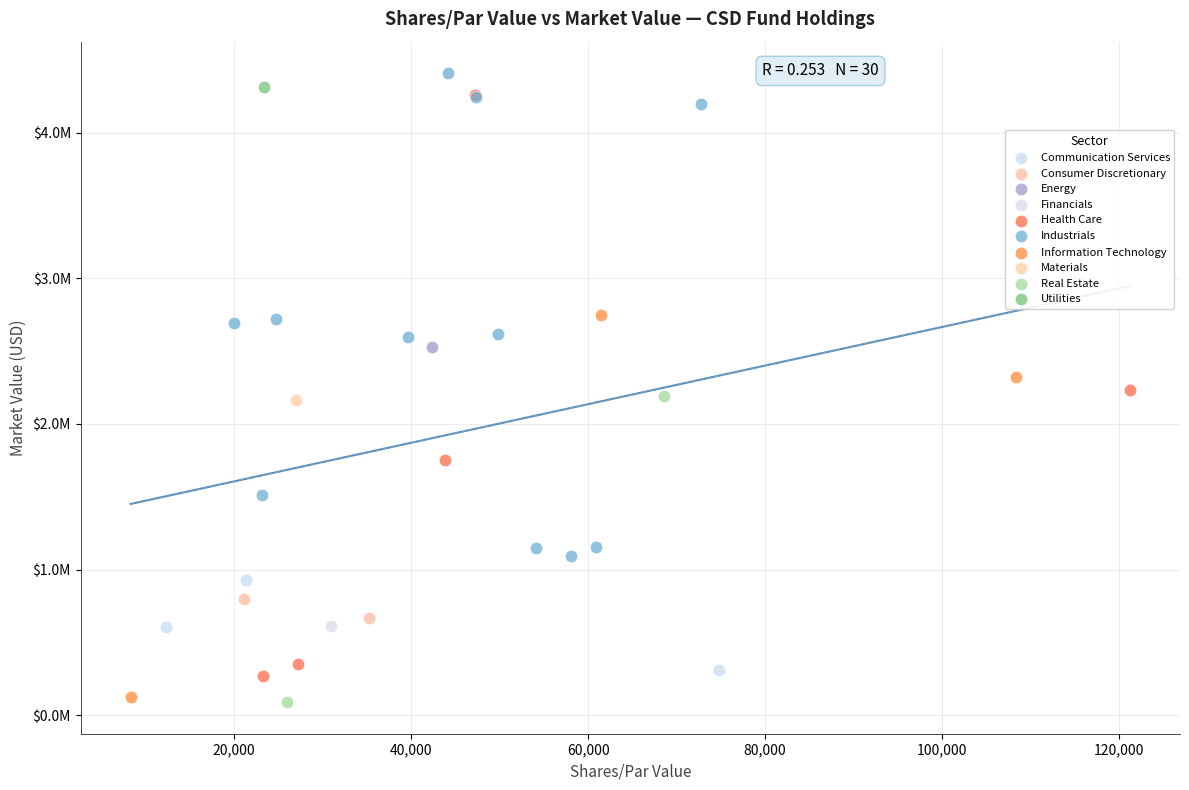

What are all the series names shown in the legend?

Communication Services, Consumer Discretionary, Energy, Financials, Health Care, Industrials, Information Technology, Materials, Real Estate, Utilities